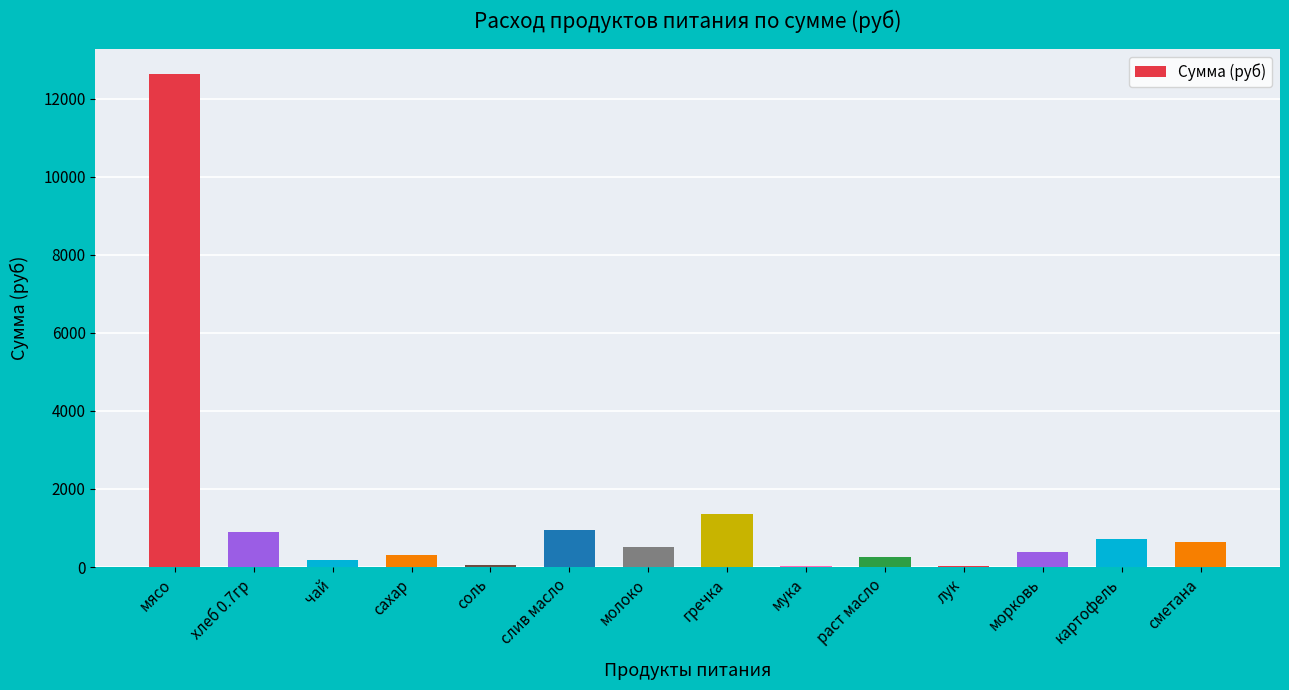

What is the ratio of the value at морковь to the value at молоко?

0.8